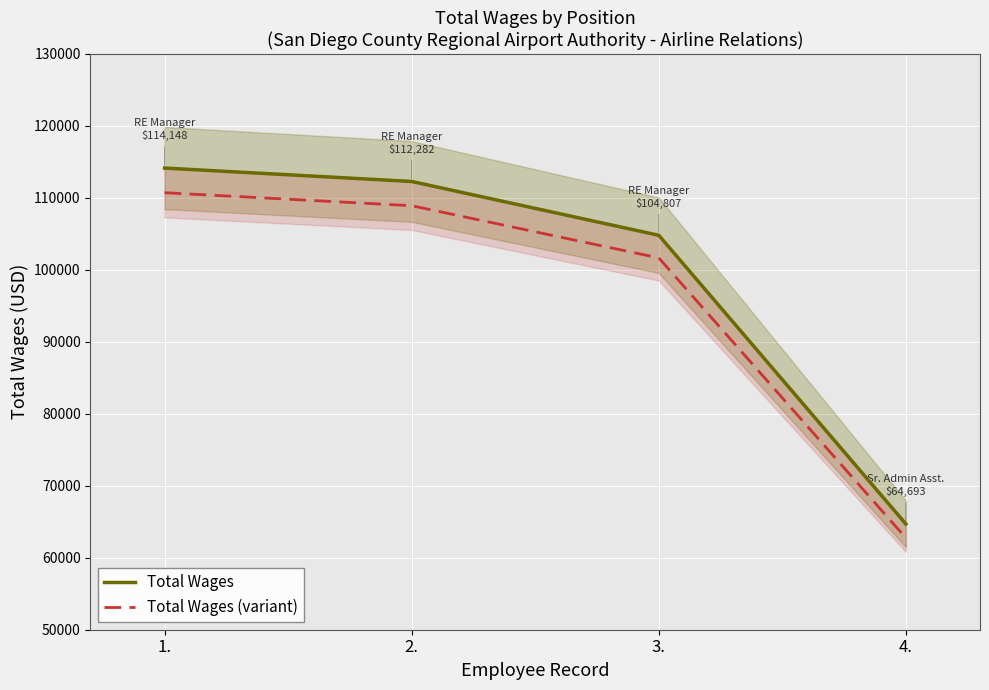

At 1., list the series in order from largest to smallest.

Total Wages, Total Wages (variant)